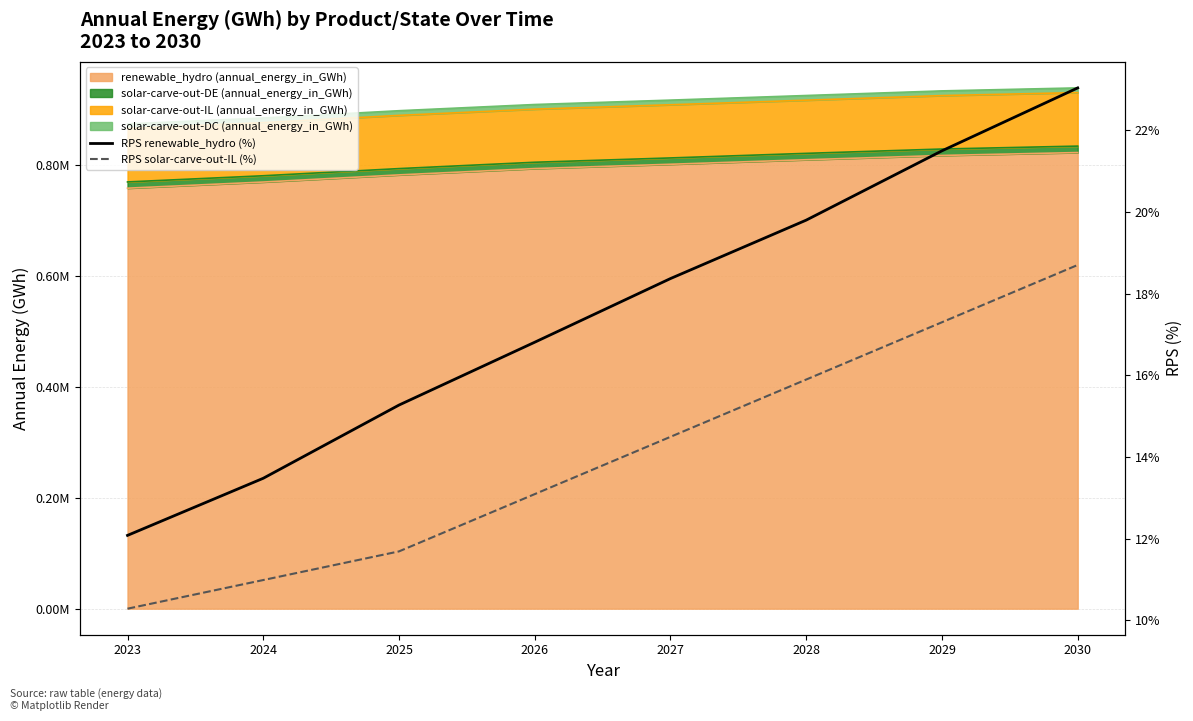

The RPS solar-carve-out-IL (%) series shows 4.6 at 2024. True or false?

False